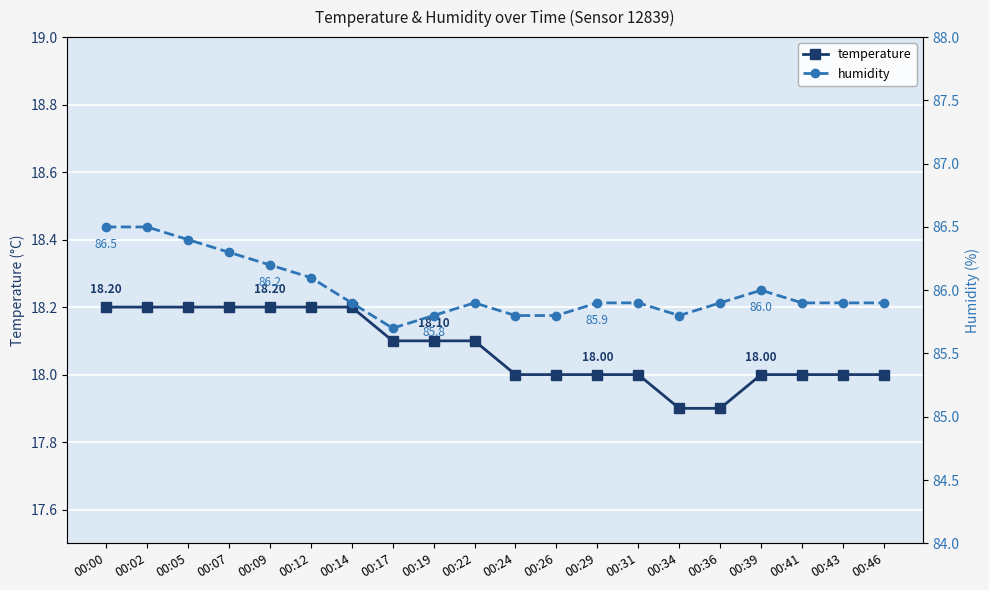

True or false: humidity has a value of 85.9 at 00:22.

True